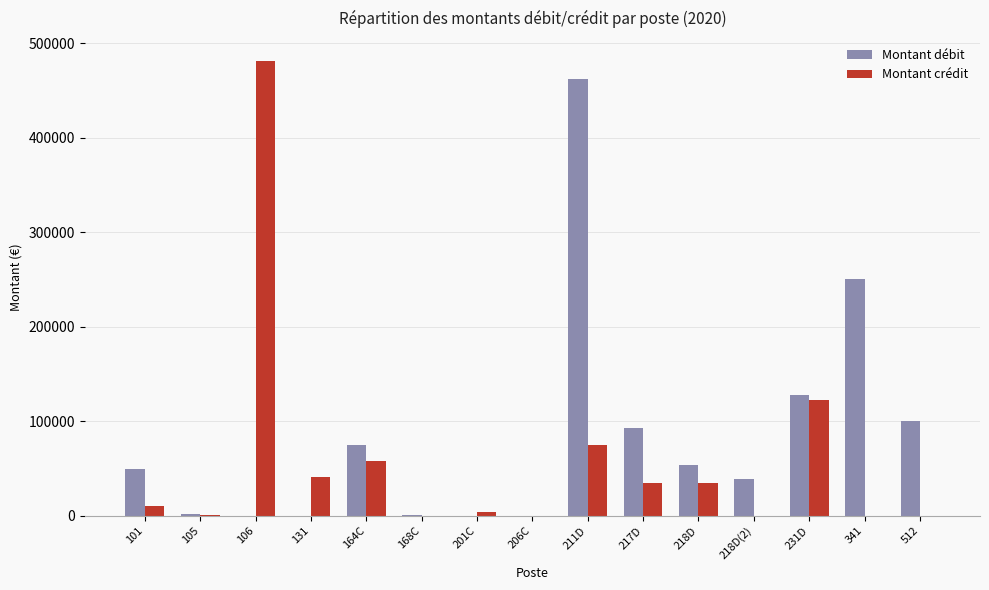

The value of Montant débit at 101 is 49001.6. True or false?

True